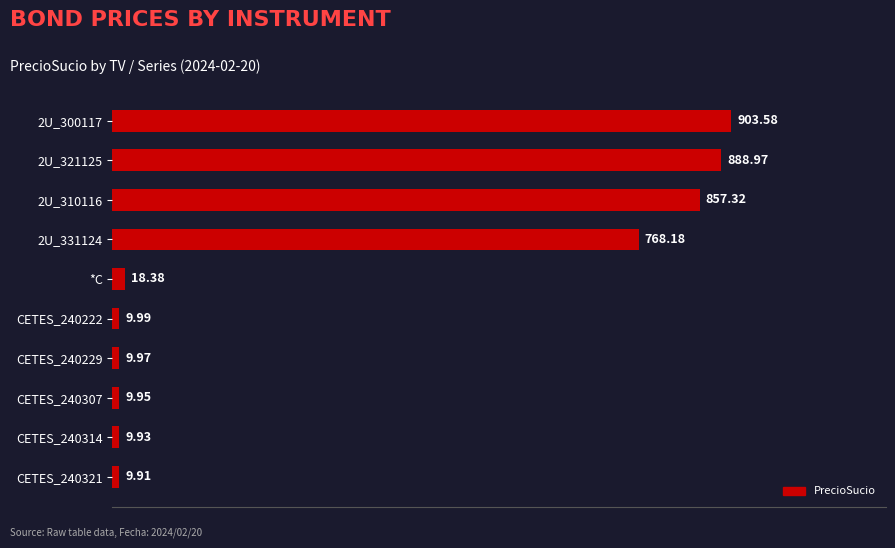

What is the average value?

348.6